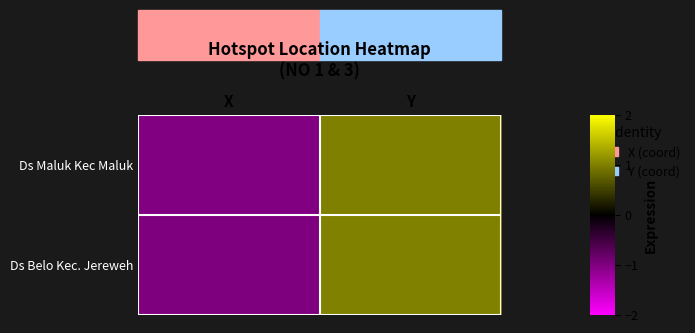

At which category does the chart reach its minimum across all series?

X